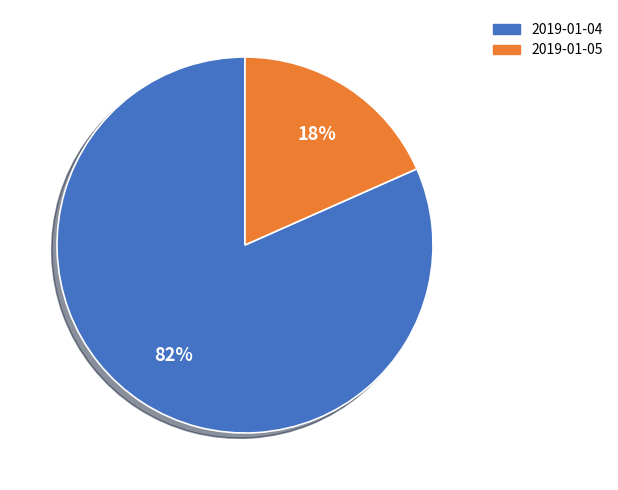

How many slices are in this pie chart?

2